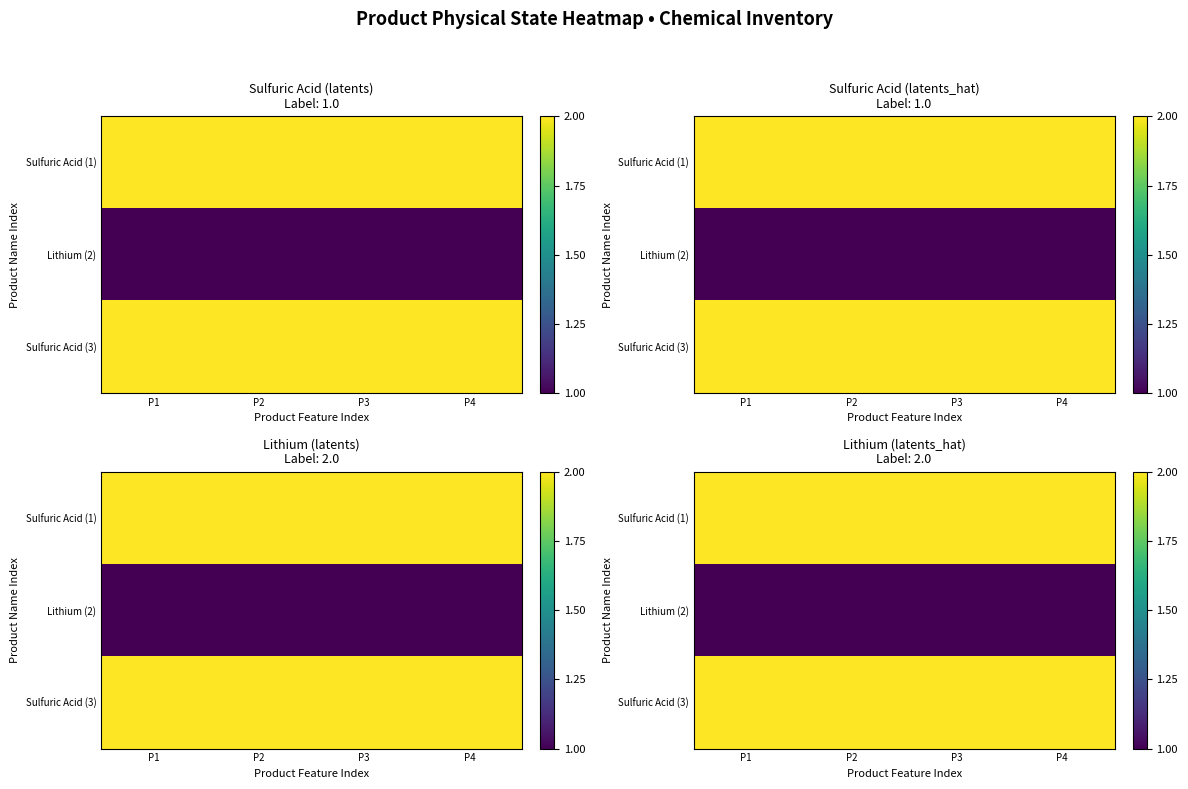

What is the greatest value displayed?

2